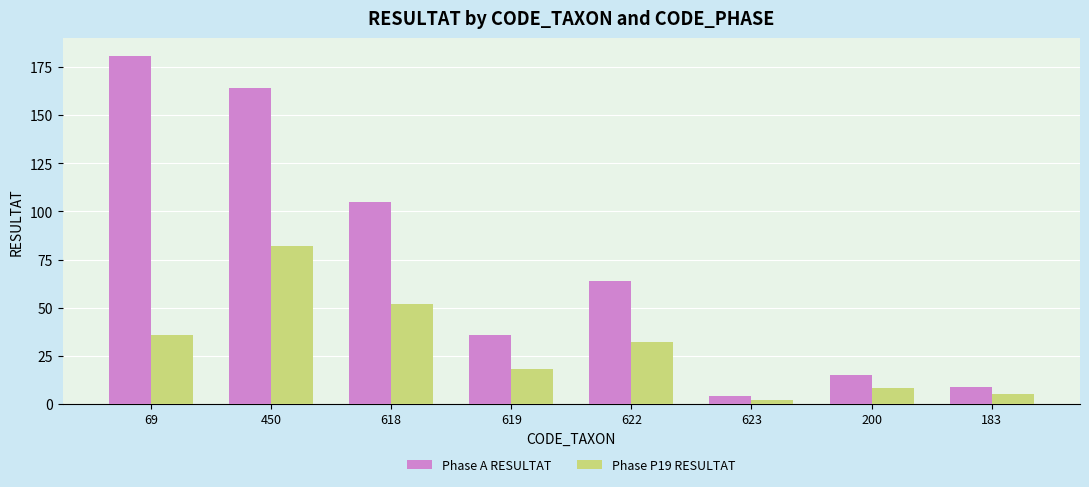

Which series changed the most between 622 and 183?

Phase A RESULTAT